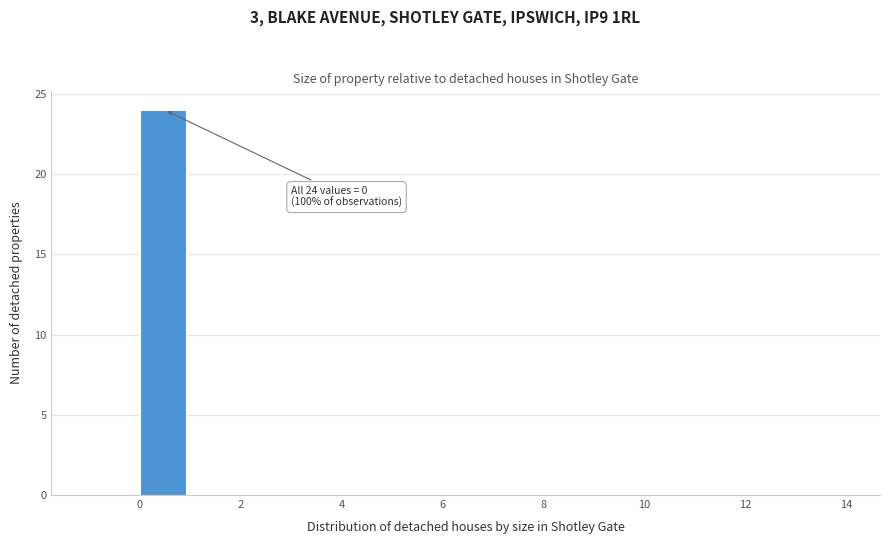

Over which range of the x-axis is the bar tallest?

0 to 1